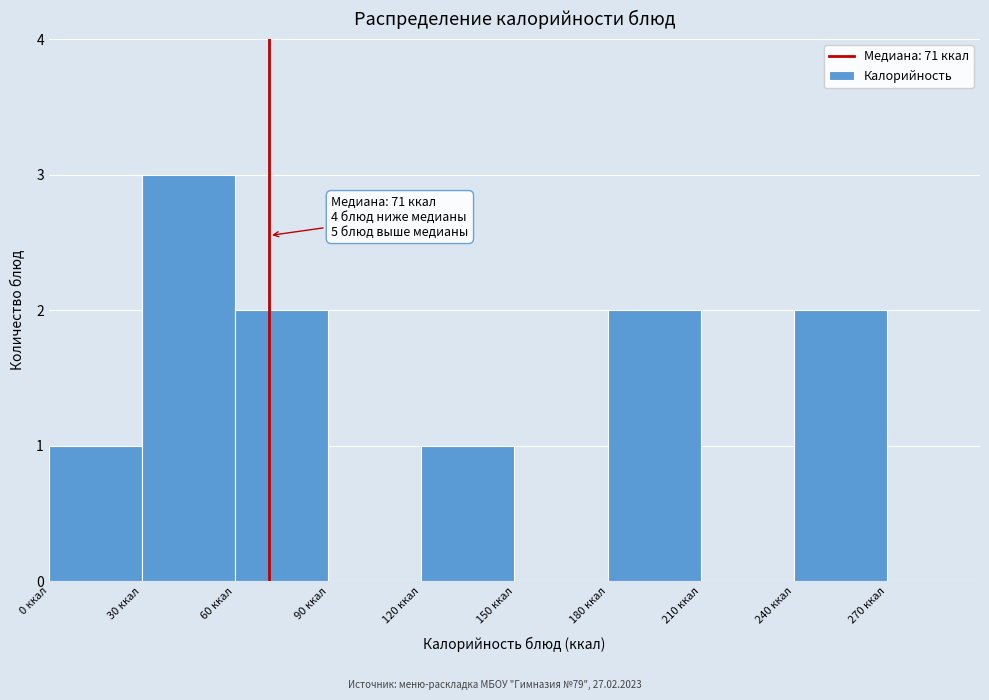

Which range on the x-axis has the tallest bar?

30 to 60